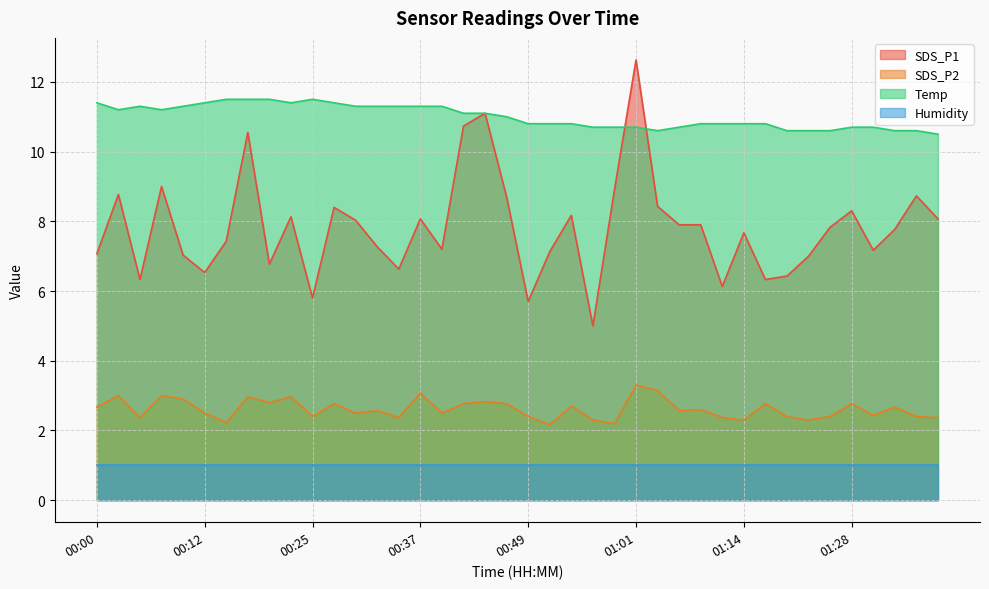

True or false: Temp has more than 0 interior local peaks.

True